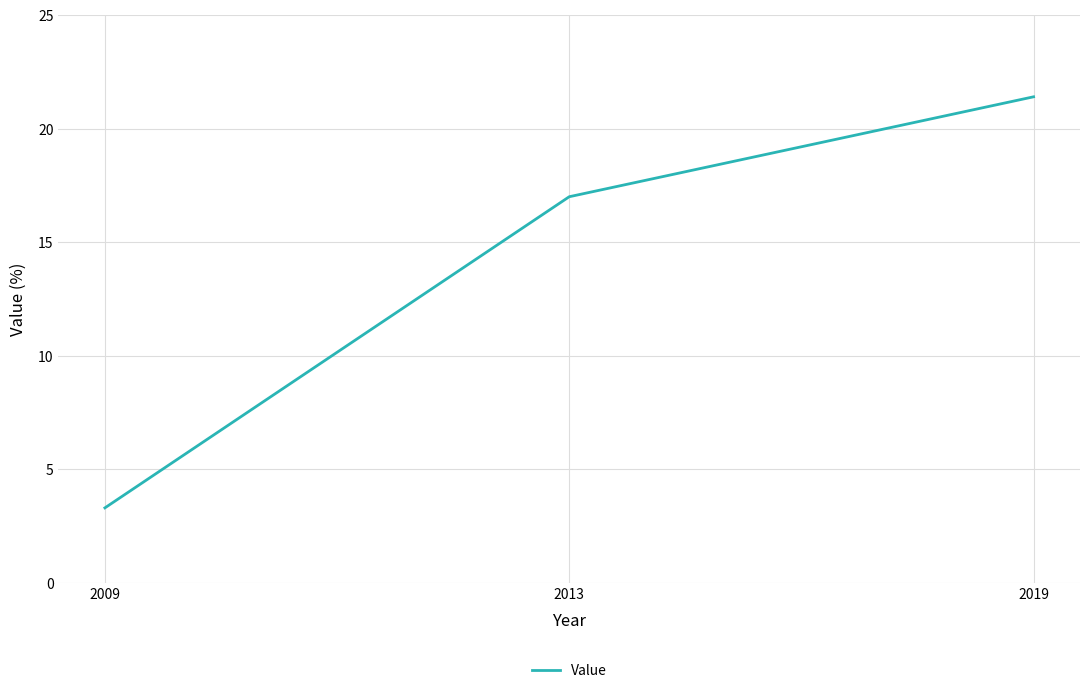

What is the sum of all values?

41.7